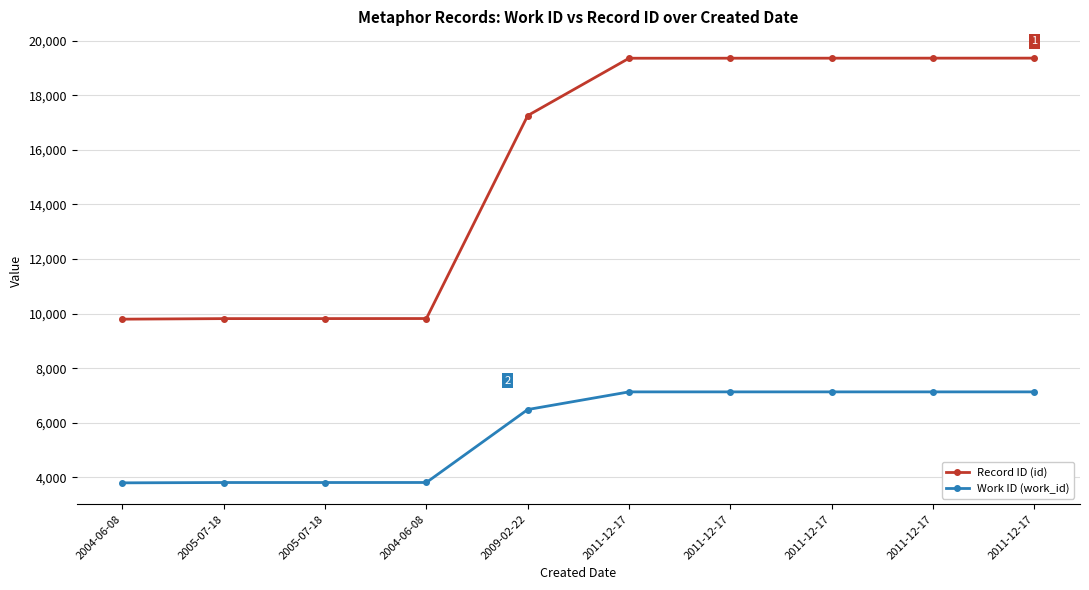

At how many categories does at least one series exceed 14034?

6